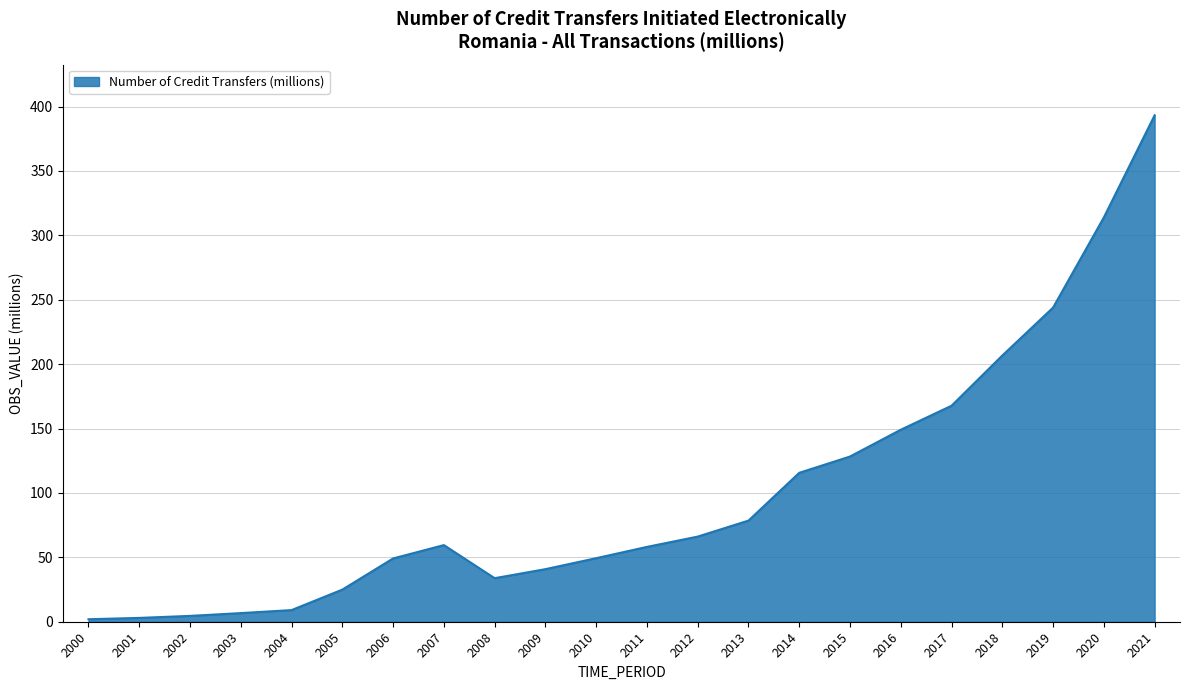

What is the ratio of the value at 2018 to the value at 2020?

0.7